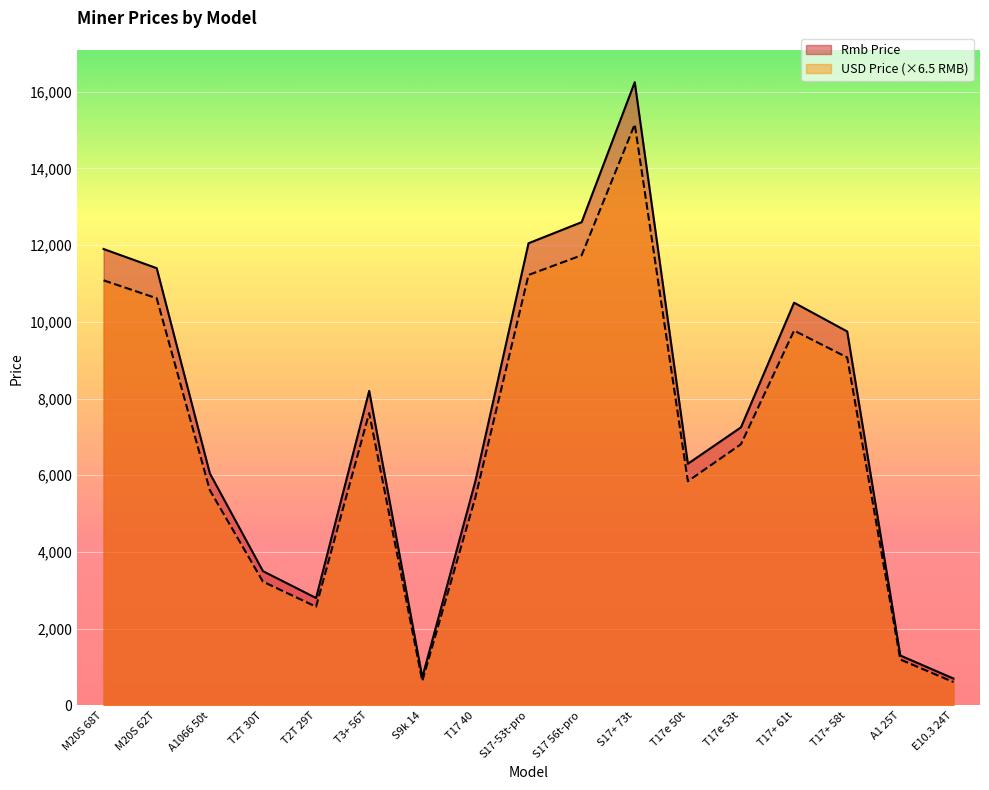

What is the approximate value of Rmb Price at T2T 29T?

2800.0